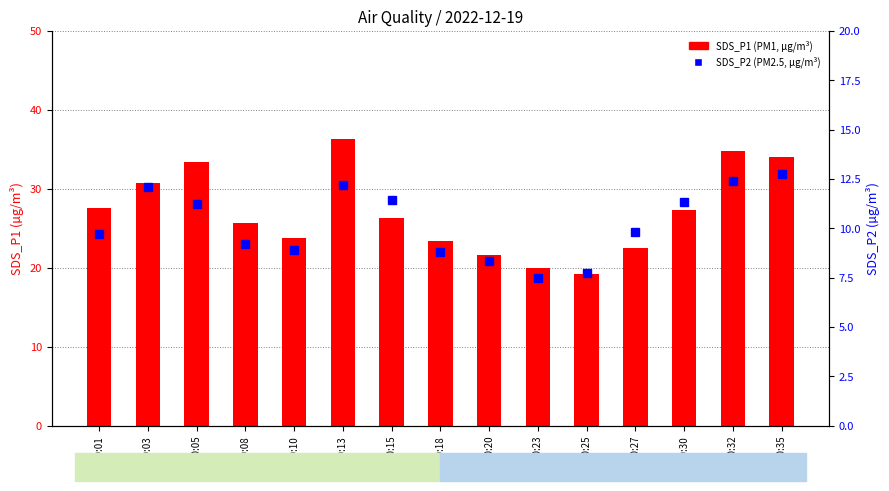

What is the average value of the SDS_P1 series?

27.1